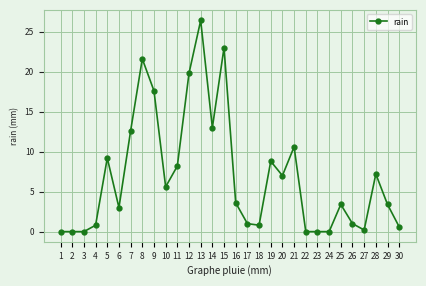

What is the difference between the maximum and minimum values?

26.4